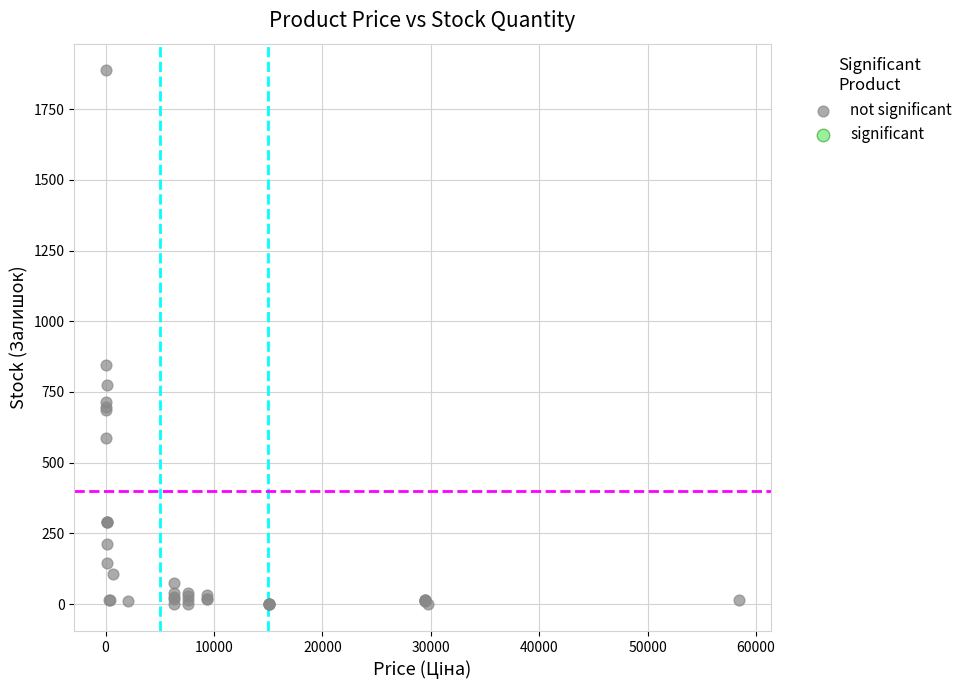

What Y value in the scatter plot is closest to 943?

845